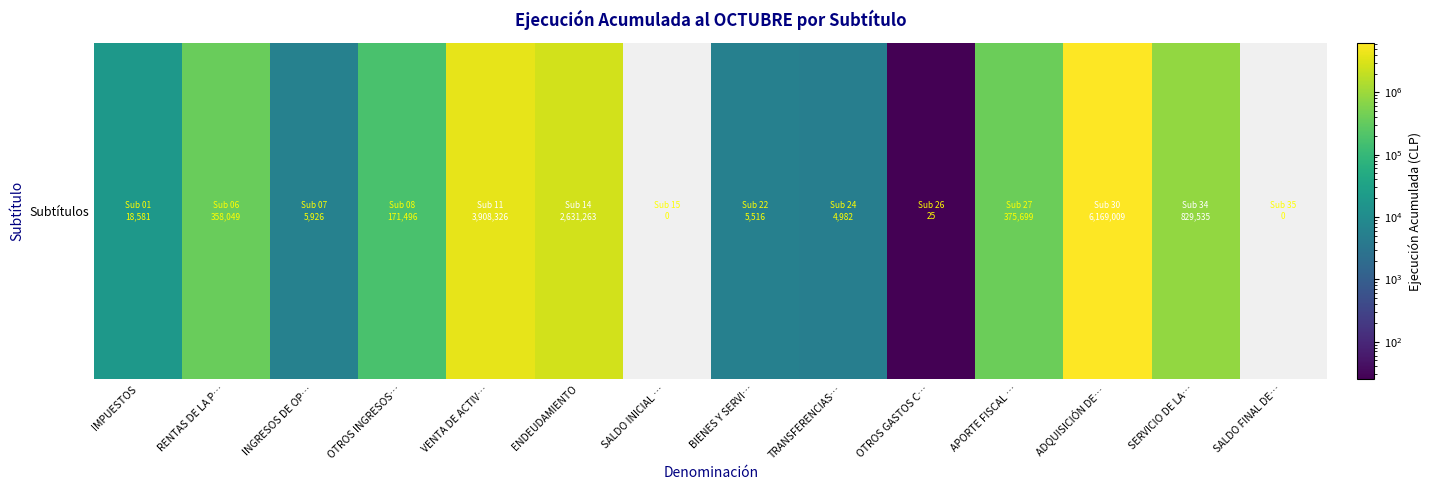

Reading right to left, what are all the values shown in this chart?

0	829535	6169009	375699	25	4982	5516	0	2631263	3908326	171496	5926	358049	18581